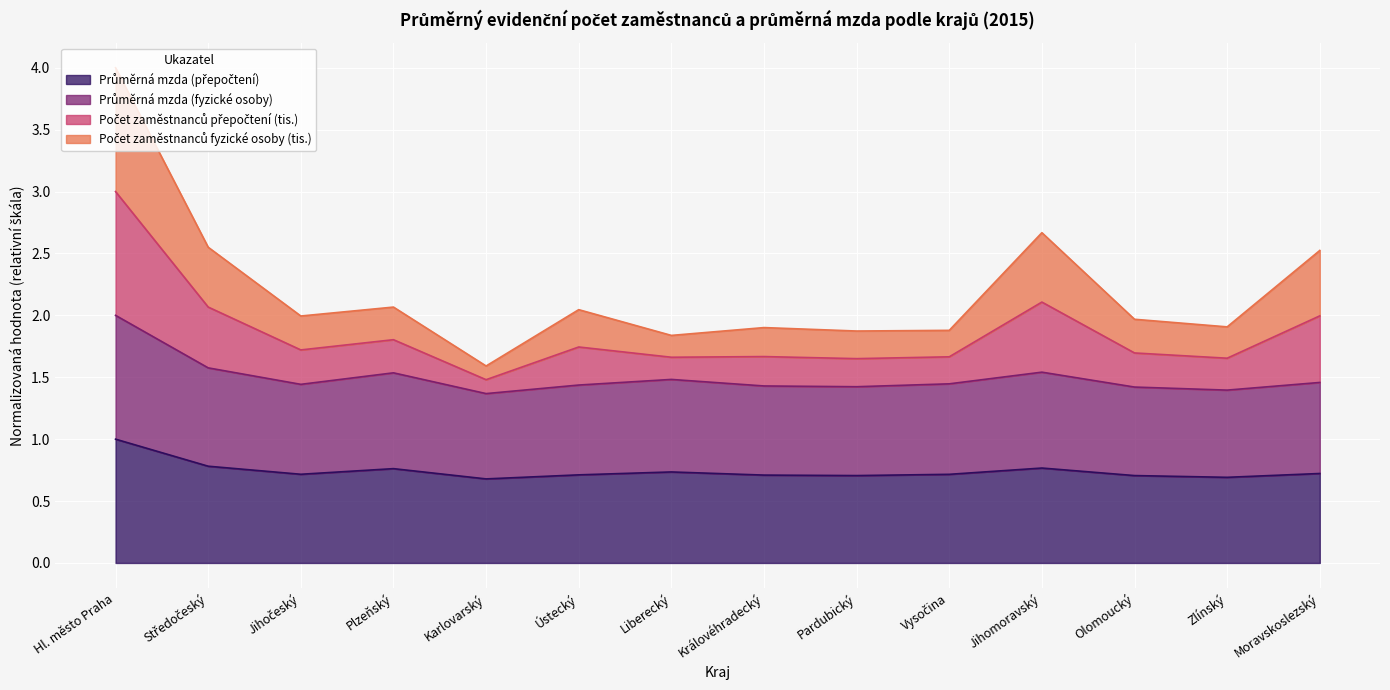

Rank the categories by Průměrná mzda (přepočtení) value from lowest to highest.

Karlovarský, Zlínský, Pardubický, Olomoucký, Královéhradecký, Ústecký, Vysočina, Jihočeský, Moravskoslezský, Liberecký, Plzeňský, Jihomoravský, Středočeský, Hl. město Praha